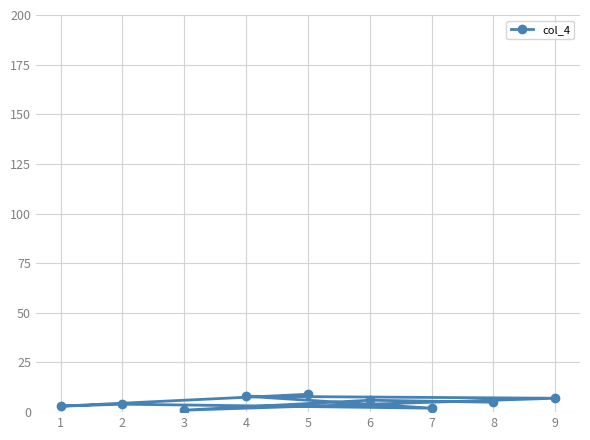

What is the sum of all values?

45